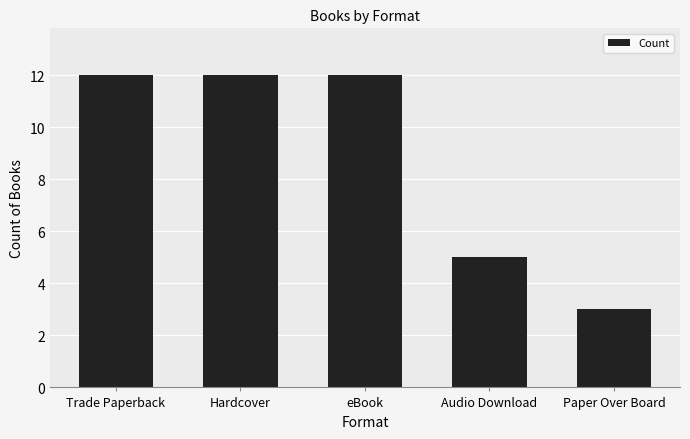

Approximately how many times larger is the value at Audio Download compared to Paper Over Board?

1.7